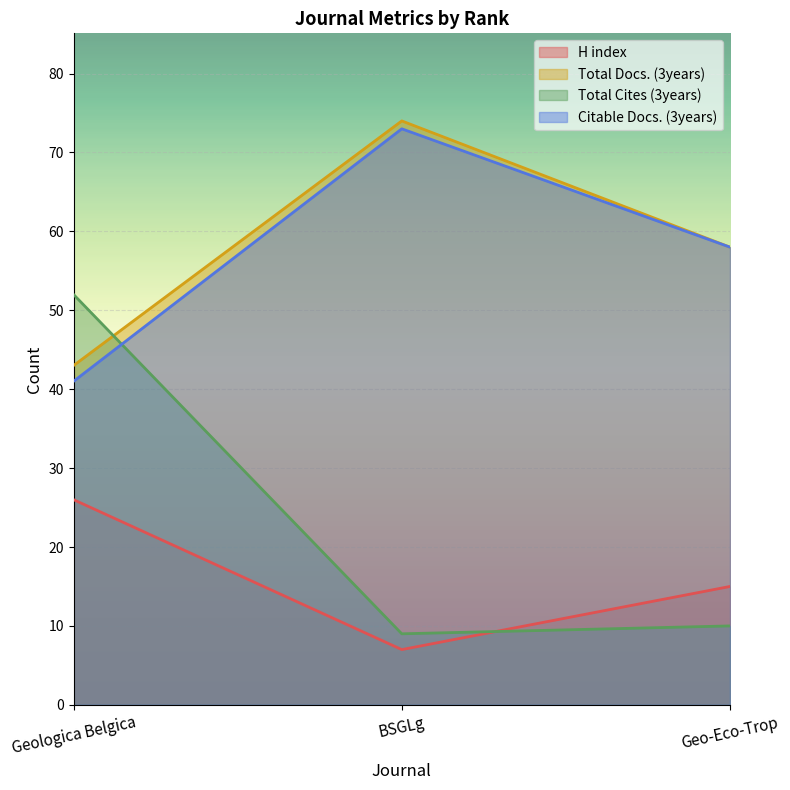

Reading left to right, list all the values displayed in this chart.

H index: 26	7	15
Total Docs. (3years): 43	74	58
Total Cites (3years): 52	9	10
Citable Docs. (3years): 41	73	58